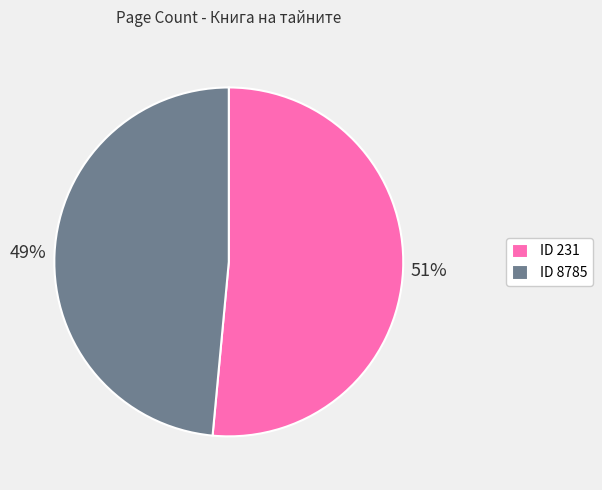

The ID 231 slice represents 51% of the pie. True or false?

True